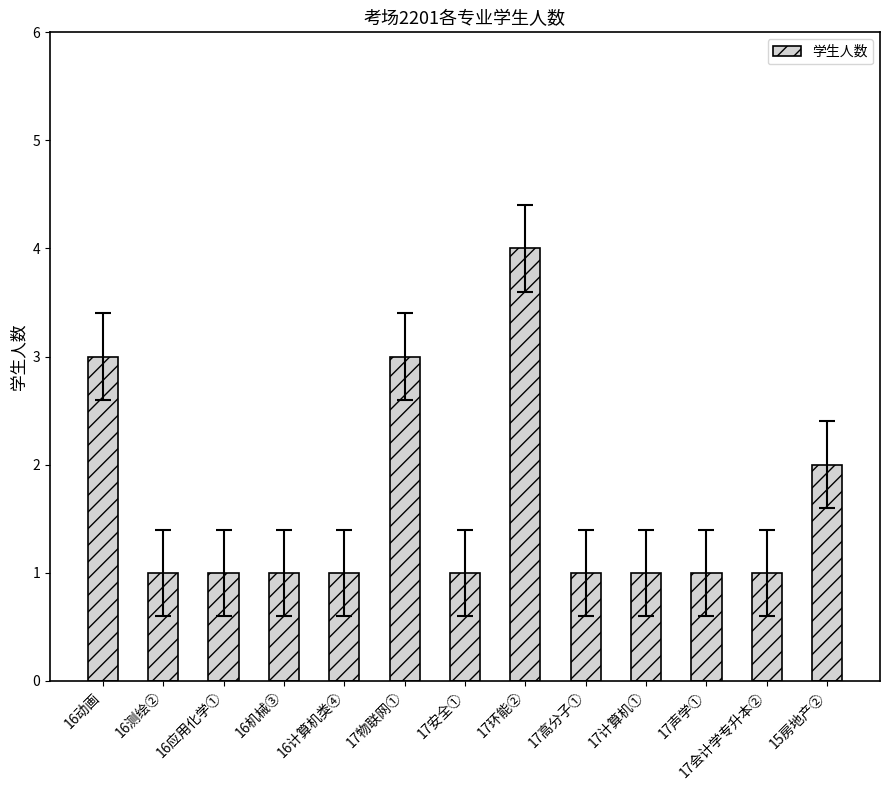

What is the maximum value shown in the chart?

4